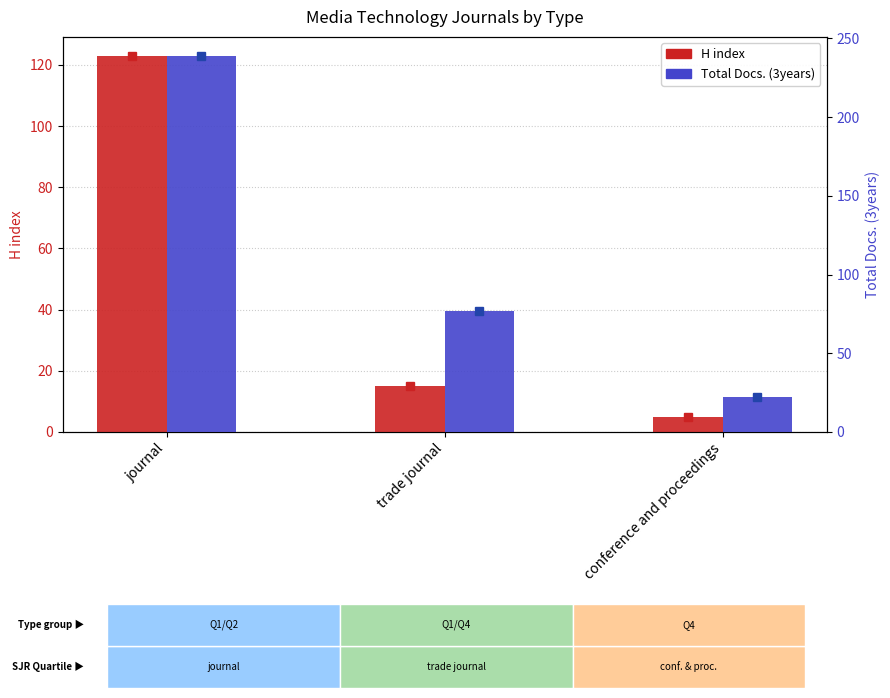

Reading left to right, transcribe all the data shown in this chart.

H index: 123	15	5
Total Docs. (3years): 239	77	22